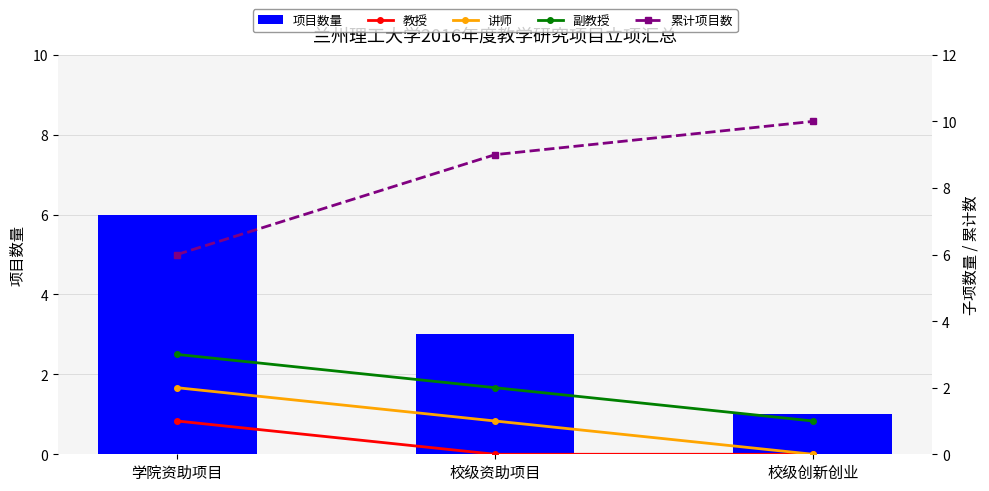

Between 学院资助项目 and 校级资助项目, which series saw the biggest shift?

项目数量